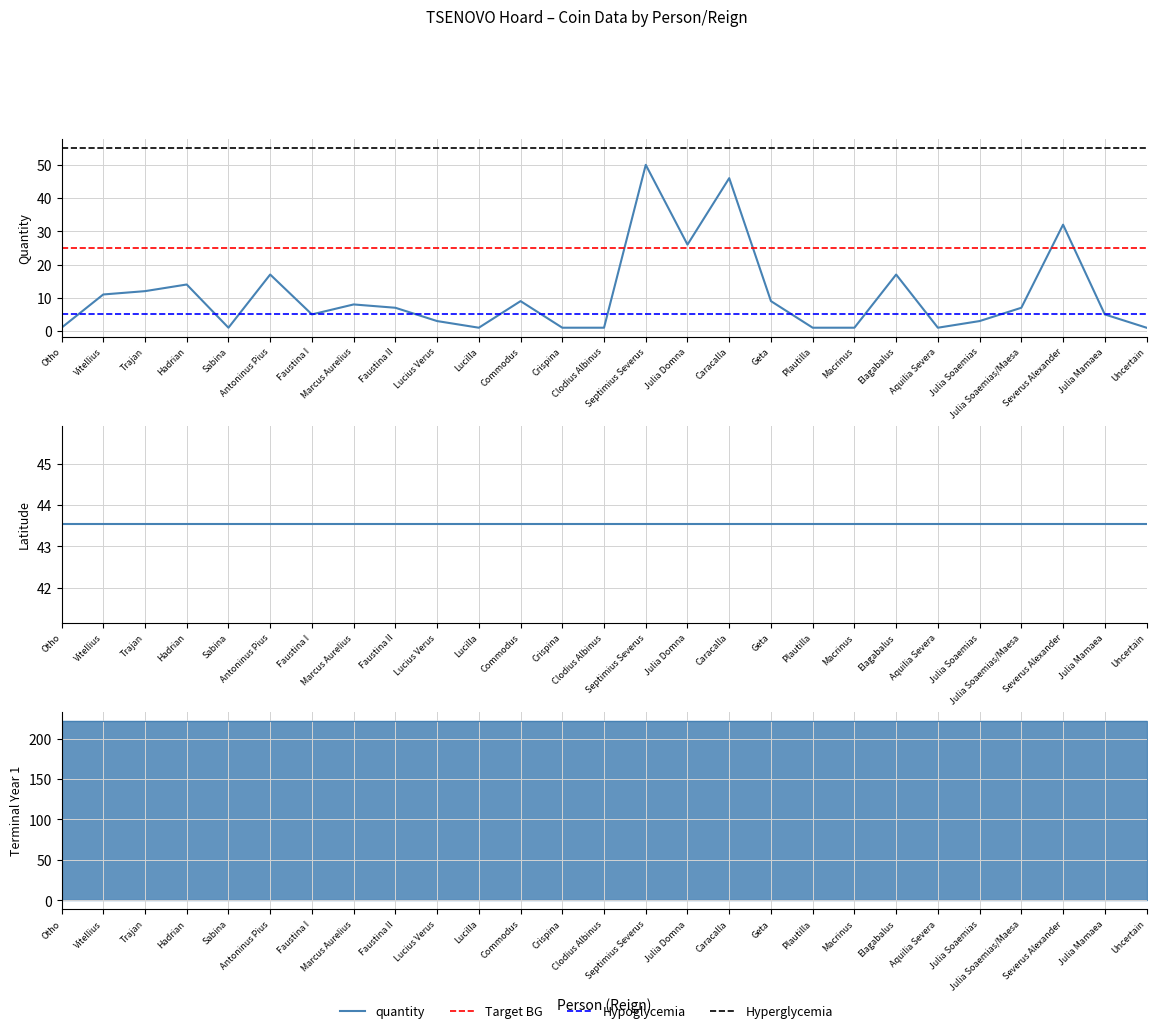

Reading left to right, what are all the values shown in this chart?

quantity: 1.0	11.0	12.0	14.0	1.0	17.0	5.0	8.0	7.0	3.0	1.0	9.0	1.0	1.0	50.0	26.0	46.0	9.0	1.0	1.0	17.0	1.0	3.0	7.0	32.0	5.0	1.0
latitude: 43.5	43.5	43.5	43.5	43.5	43.5	43.5	43.5	43.5	43.5	43.5	43.5	43.5	43.5	43.5	43.5	43.5	43.5	43.5	43.5	43.5	43.5	43.5	43.5	43.5	43.5	43.5
terminalYear1: 222.0	222.0	222.0	222.0	222.0	222.0	222.0	222.0	222.0	222.0	222.0	222.0	222.0	222.0	222.0	222.0	222.0	222.0	222.0	222.0	222.0	222.0	222.0	222.0	222.0	222.0	222.0